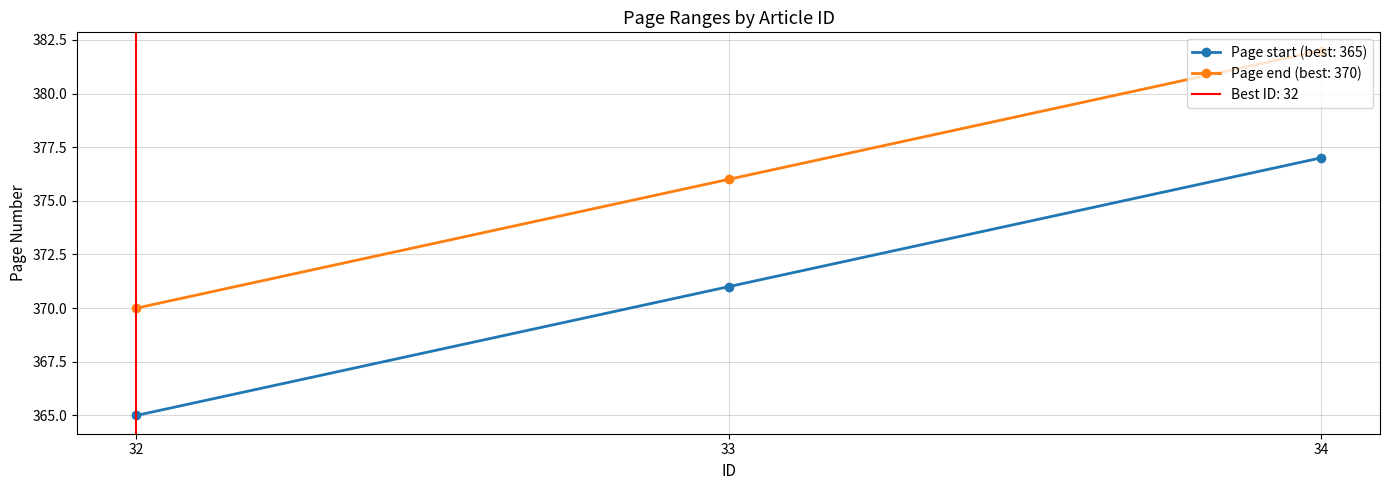

Rank the categories by Page end value from highest to lowest.

34, 33, 32